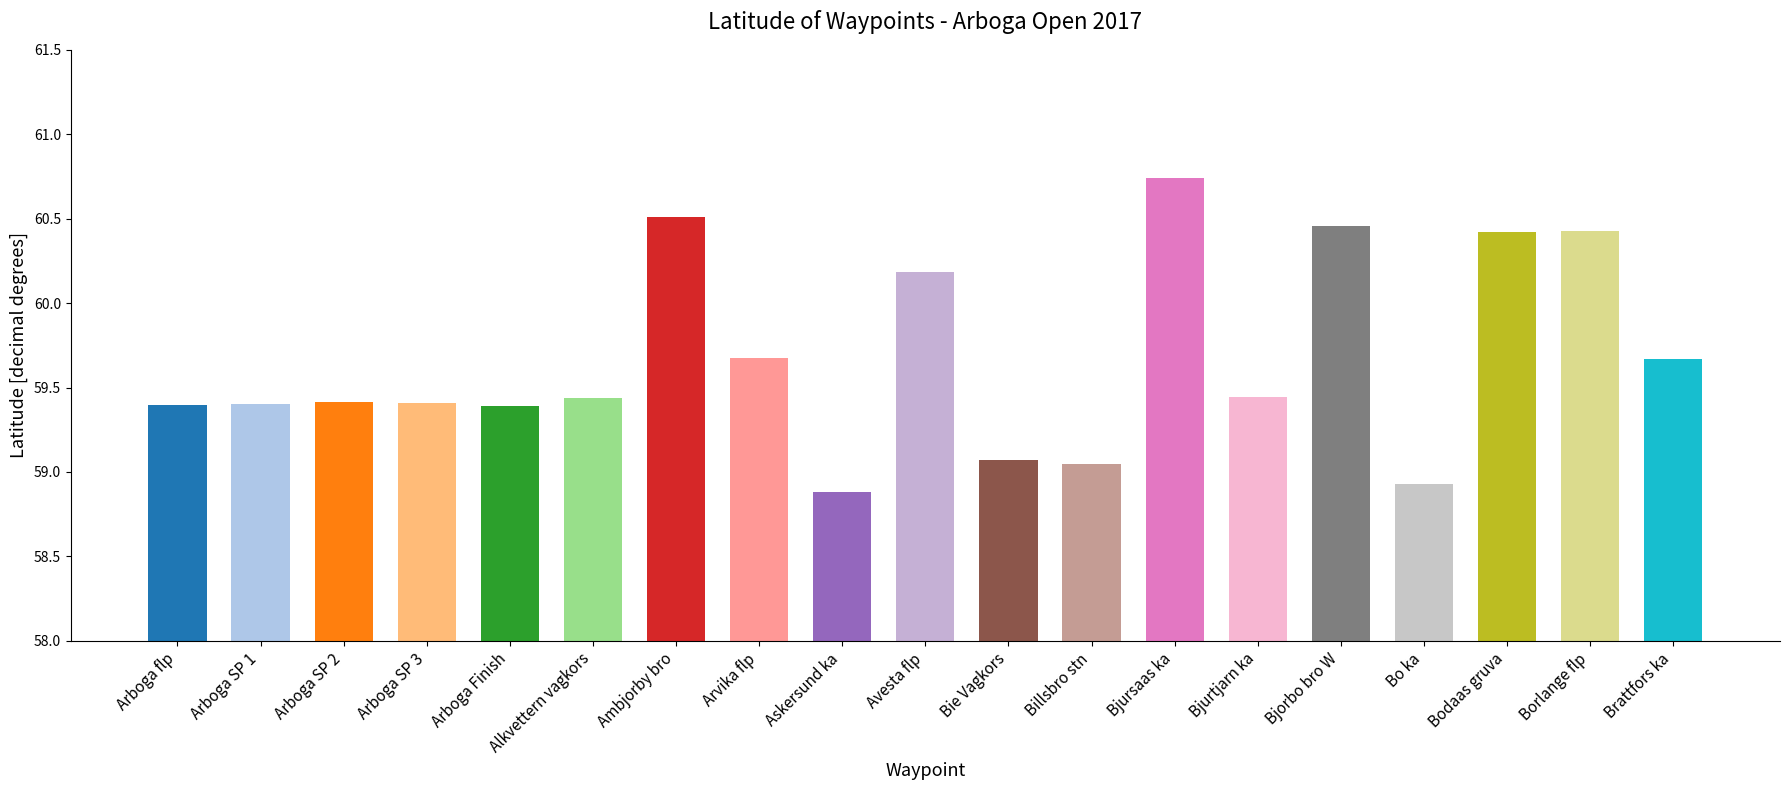

What is the ratio of the value at Bo ka to the value at Arboga SP 2?

1.0